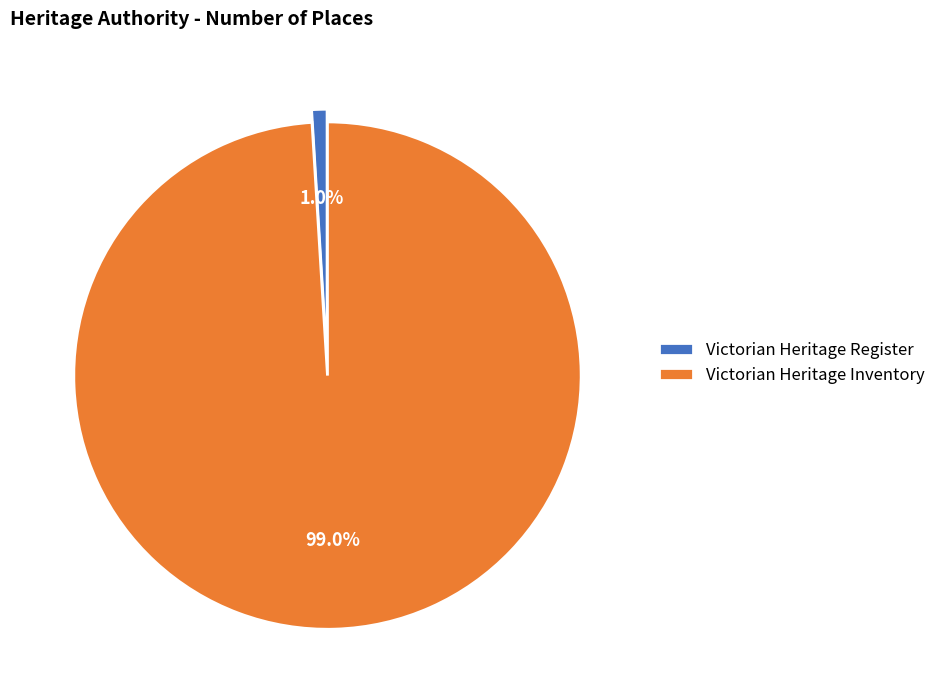

To the nearest percent, what is the average slice percentage?

50%